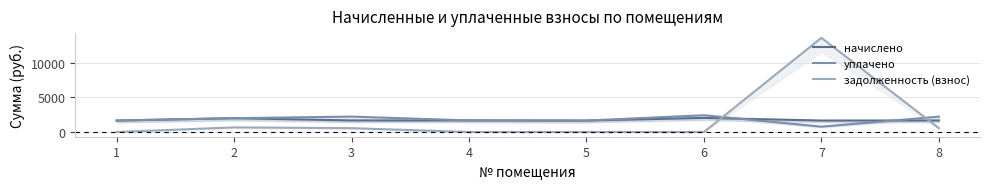

What is the average value of the уплачено series?

1832.0